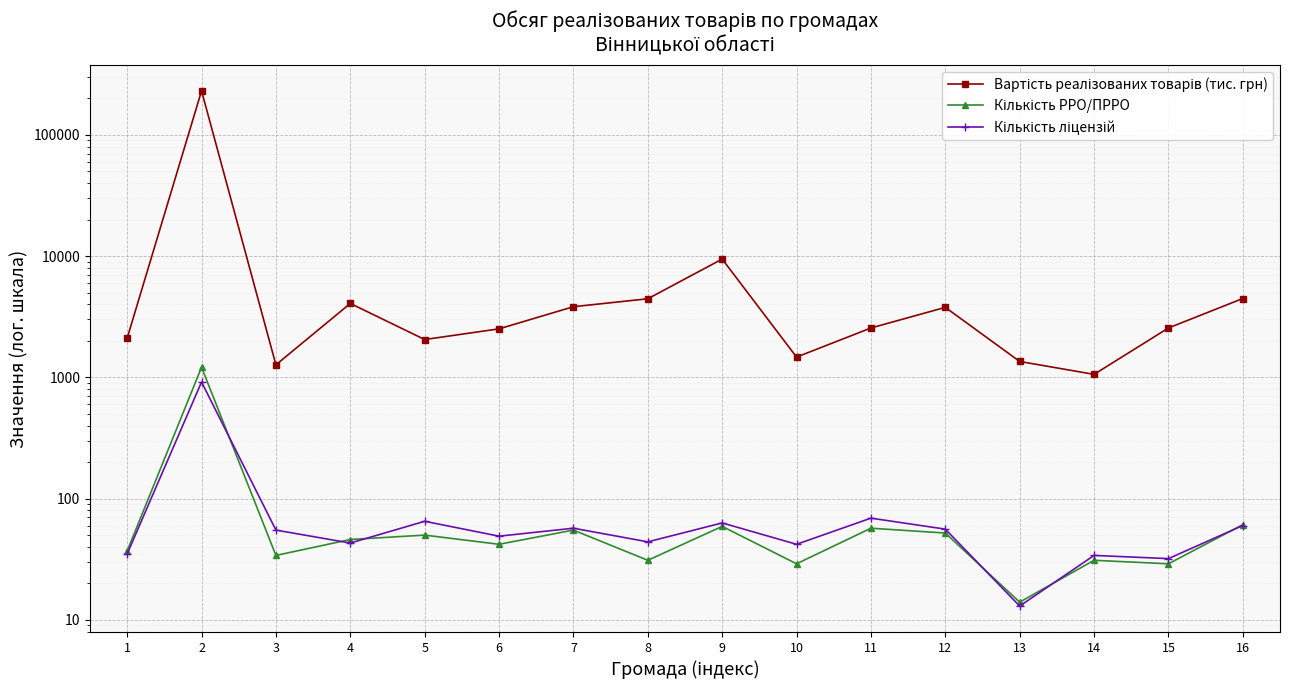

What is the value of the Кількість РРО/ПРРО point at the 2nd from the left?

1211.0